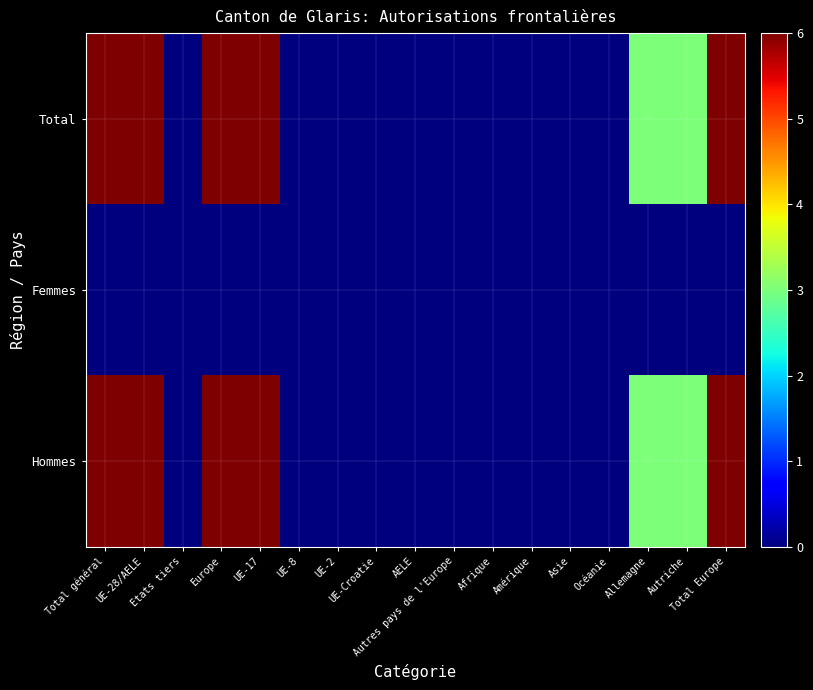

Which series has the largest total across all categories?

Total